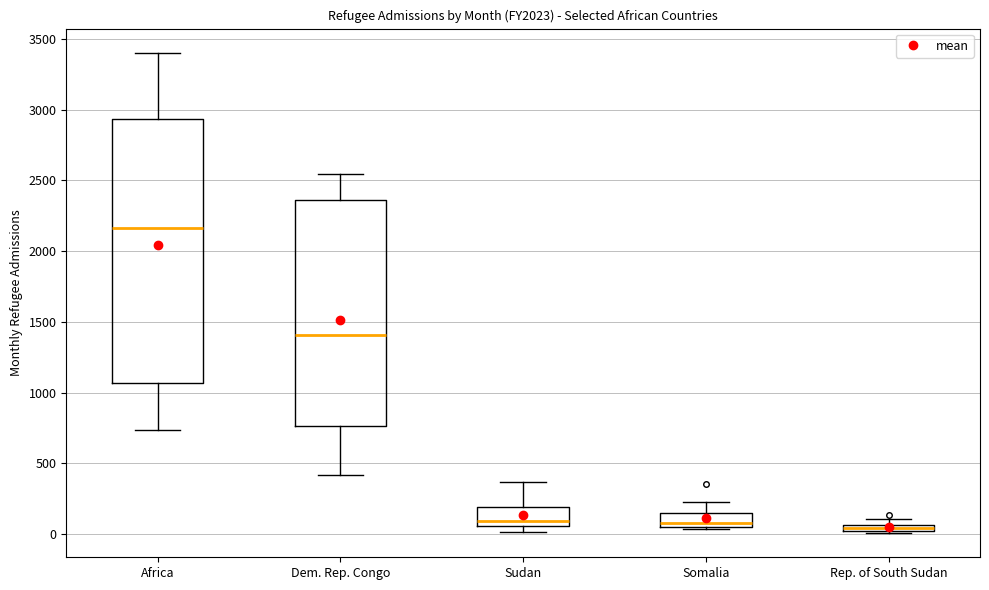

Which box has the highest median line?

Africa